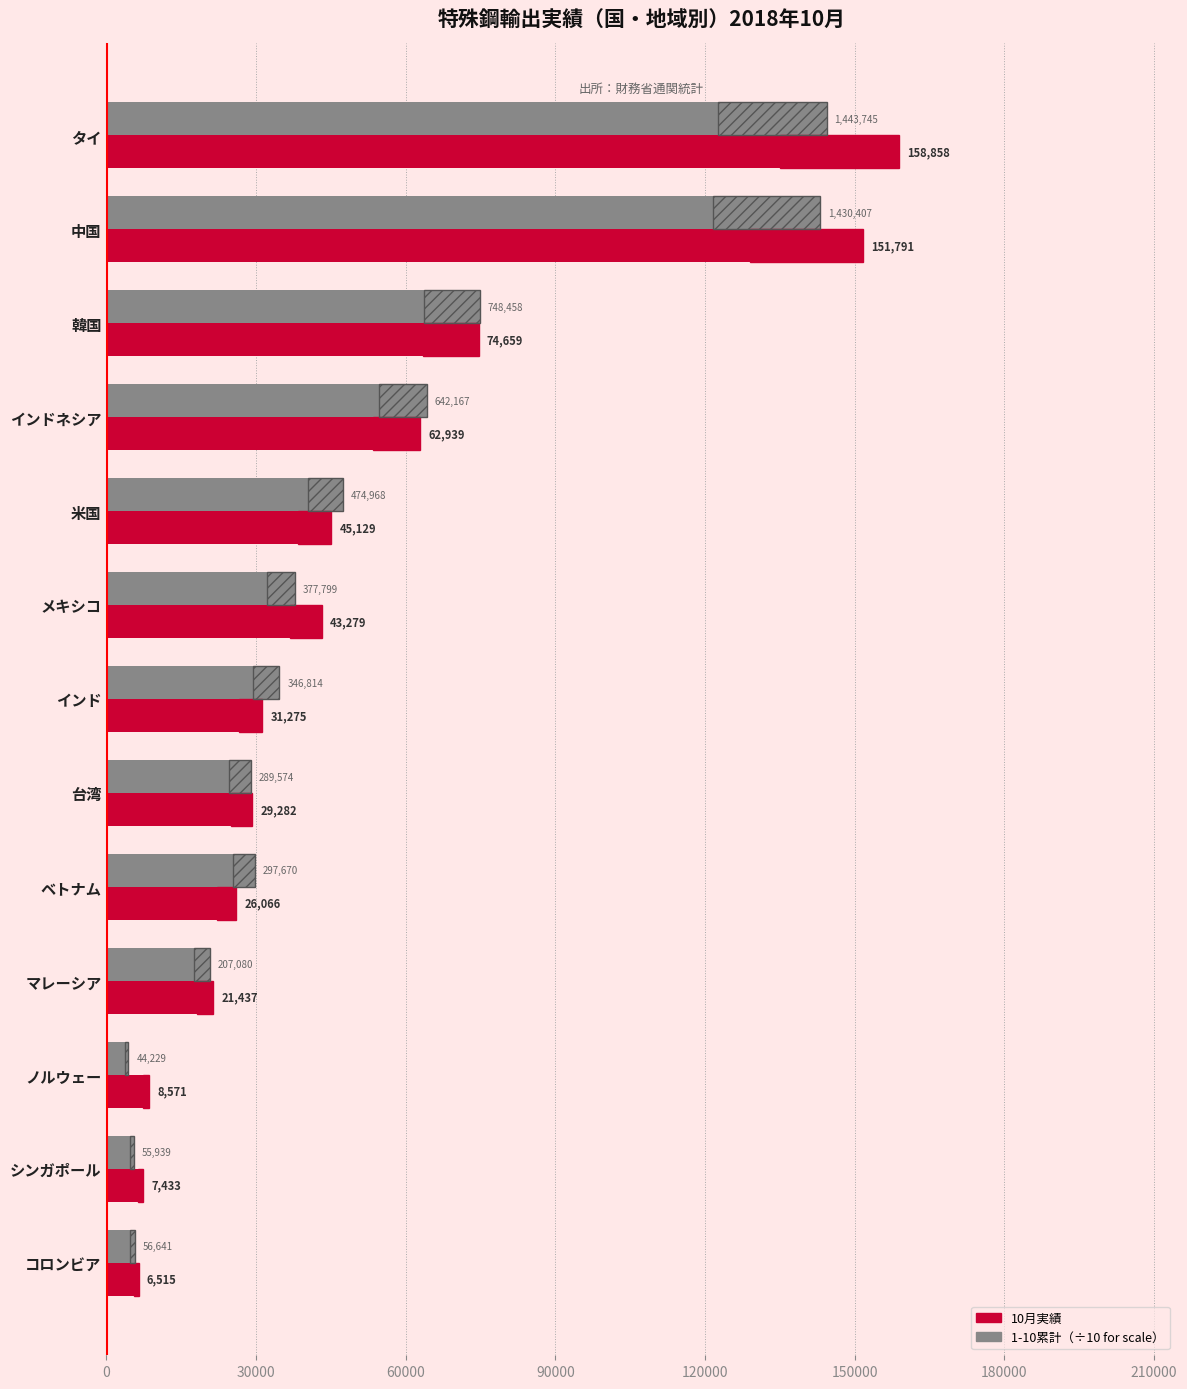

What is the value of the 1-10累計（÷10） bar at the 9th from the left?

29767.0